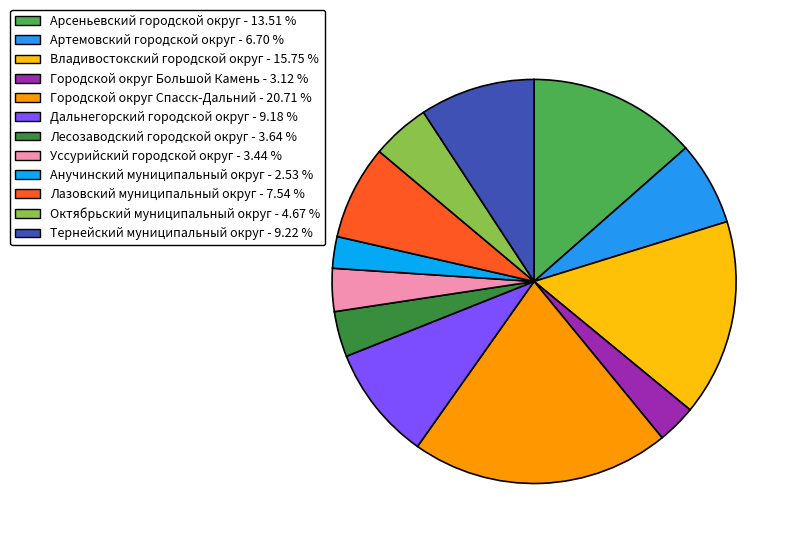

How many slices are in this pie chart?

12